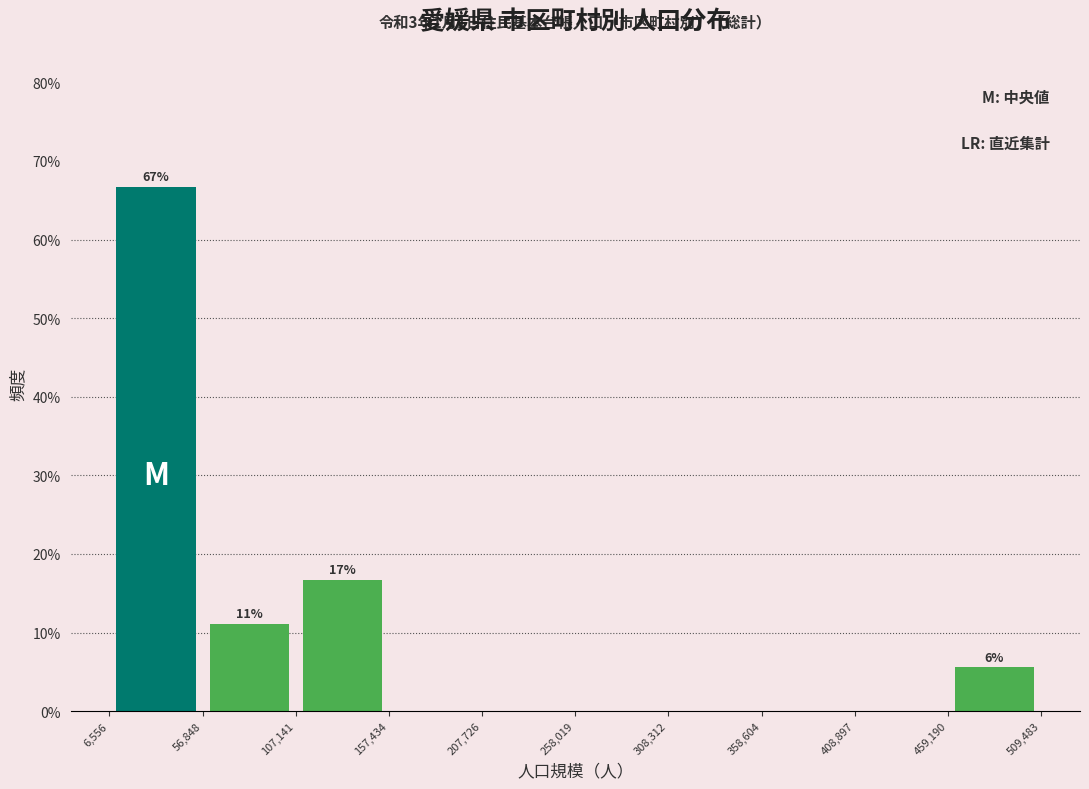

Which range on the x-axis has the tallest bar?

6,556 to 56,848